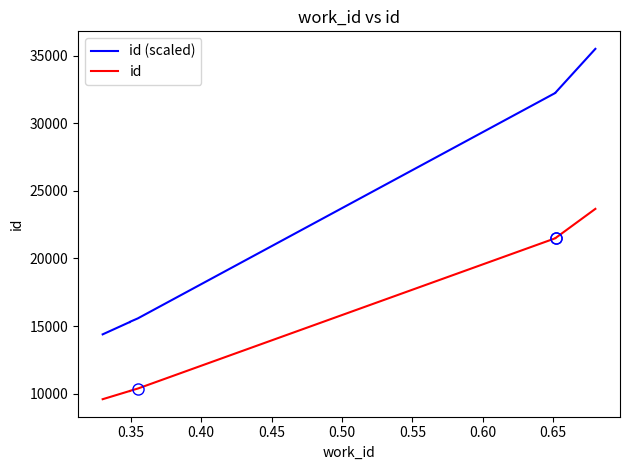

Which has a higher value, 0.45 or 0.50?

0.50